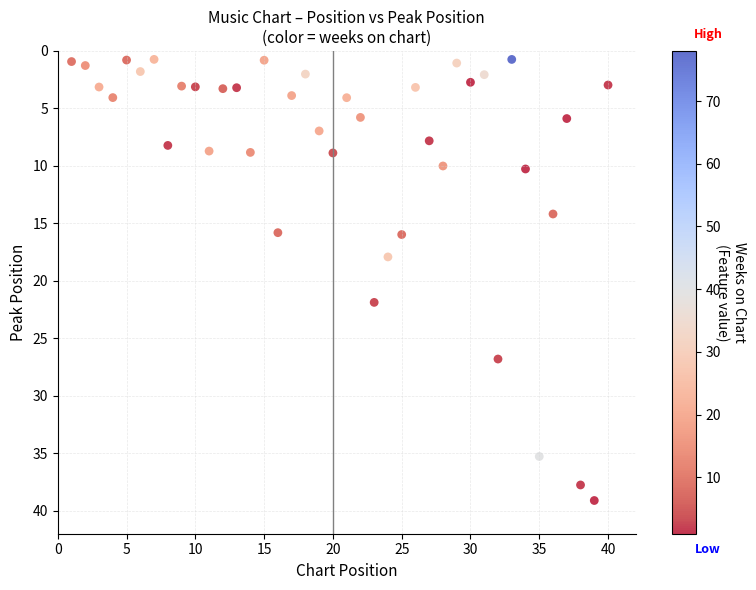

What is the range of Y values (max minus min)?

38.4